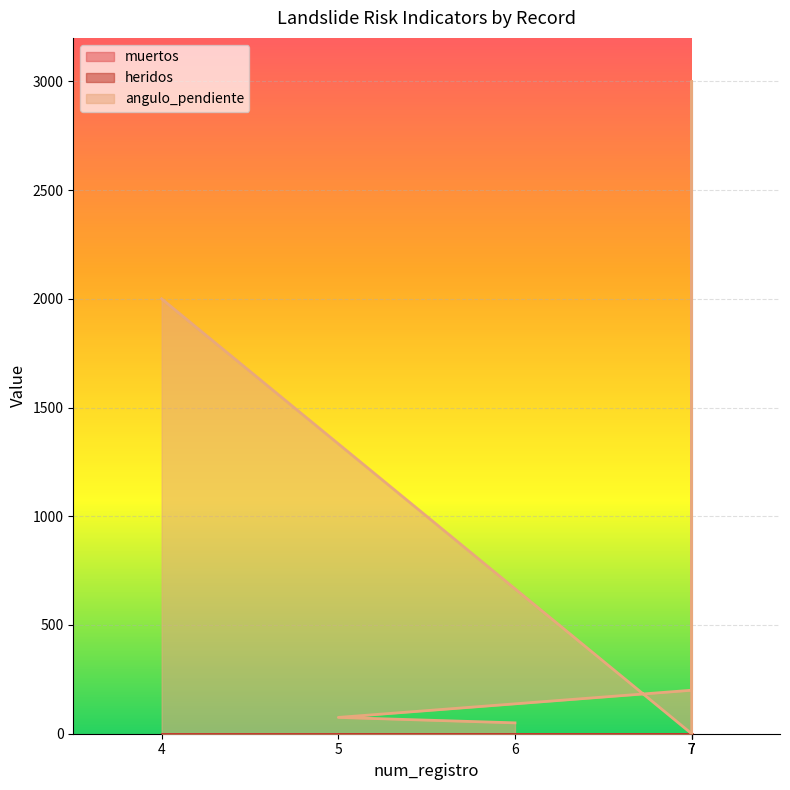

True or false: muertos and heridos intersect in this chart.

False